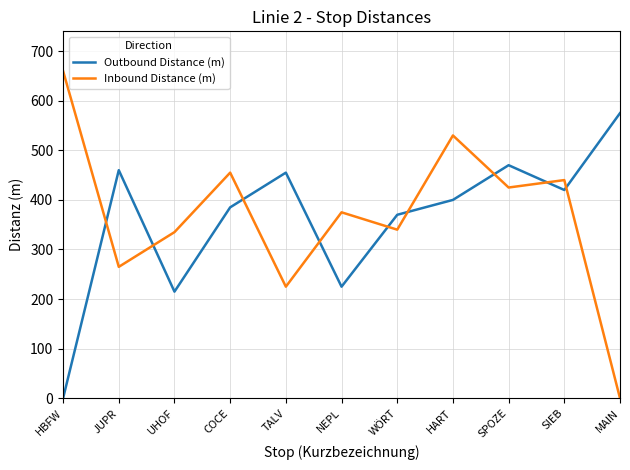

Is the value of Inbound Distance (m) at UHOF greater than the value of Outbound Distance (m) at UHOF?

Yes